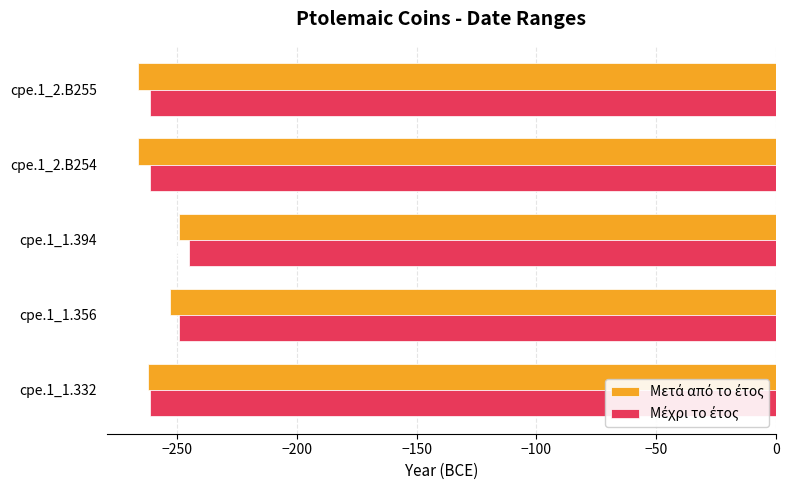

What is the minimum value shown in the chart?

-266